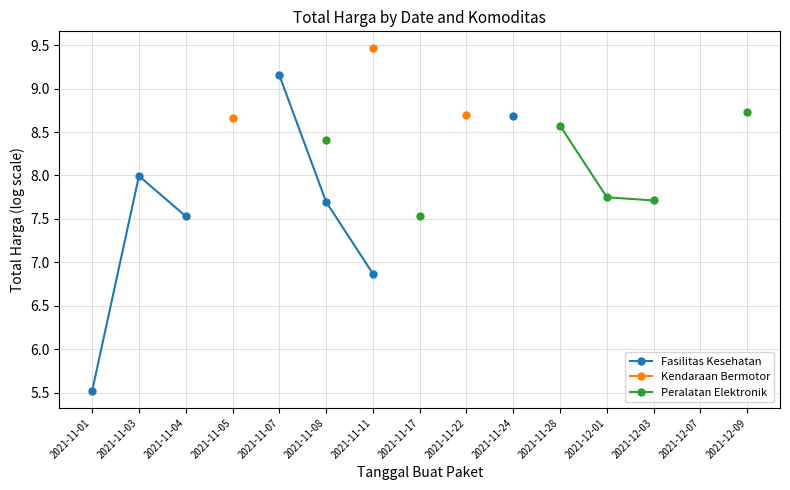

Which series changed the most between 2021-11-08 and 2021-11-24?

Fasilitas Kesehatan